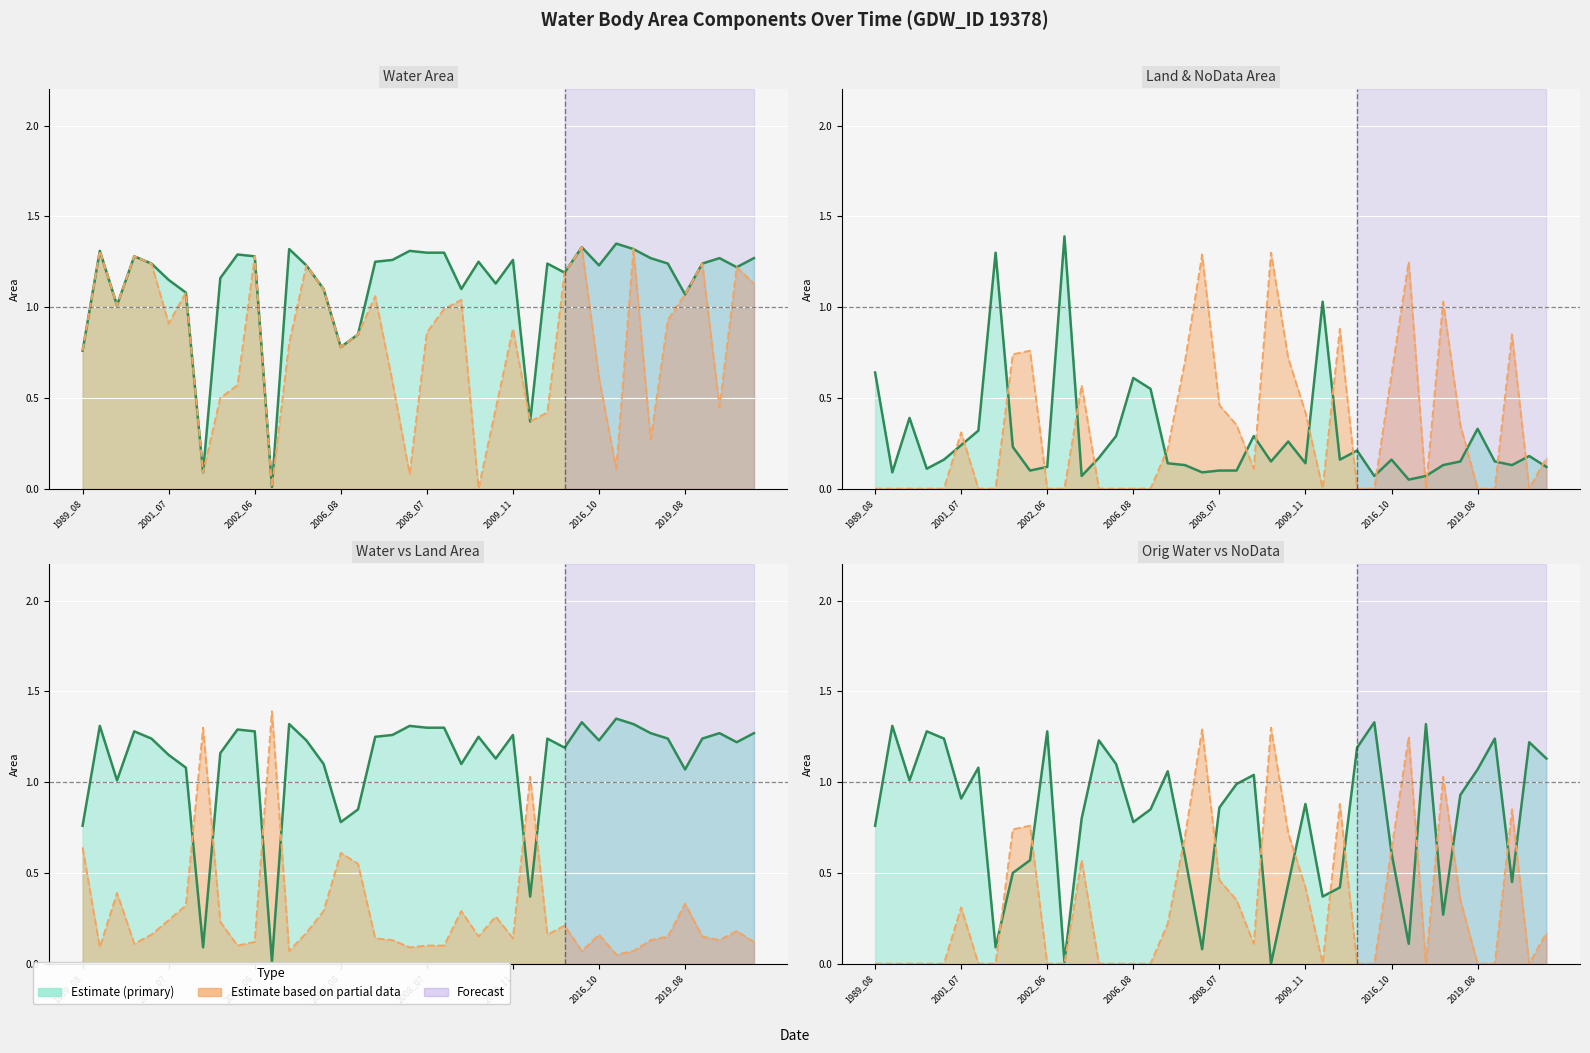

True or false: origWaterArea line has more than 1 interior local peaks.

True